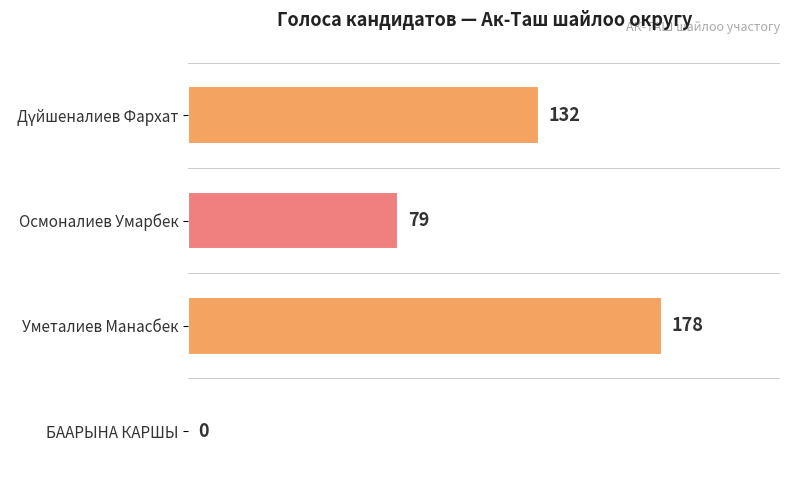

What is the sum of the values at БААРЫНА КАРШЫ and Осмоналиев Умарбек?

79